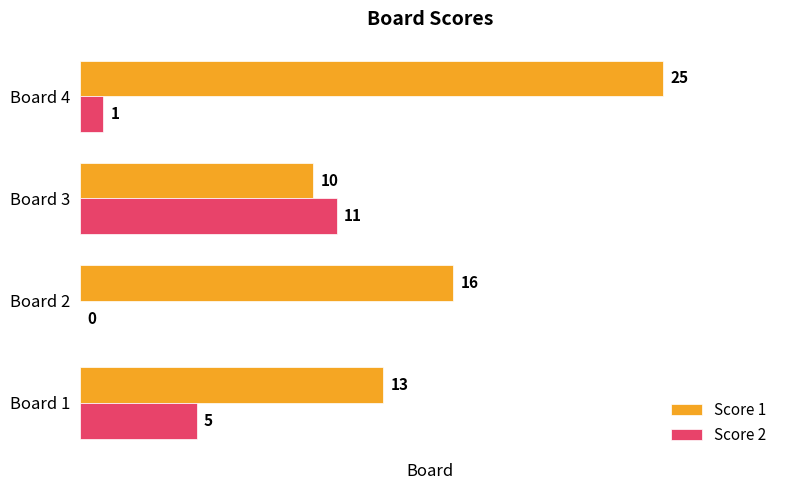

Between Board 2 and Board 3, which series saw the biggest shift?

Score 2